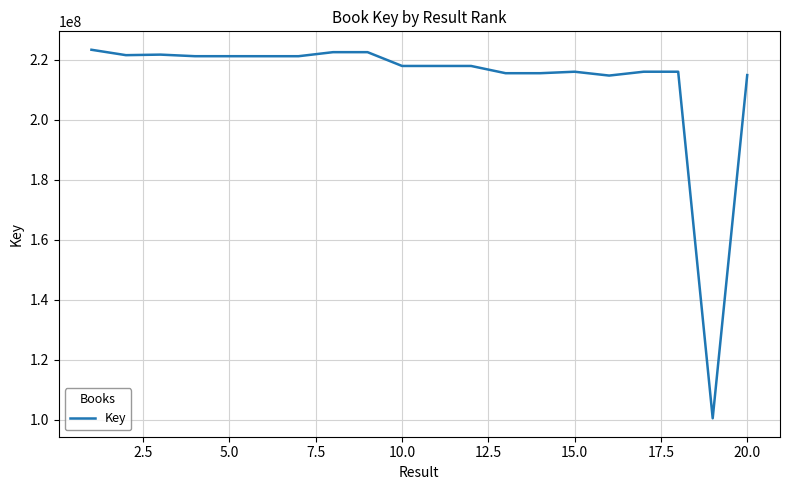

True or false: the data has more than 0 interior local peaks.

True